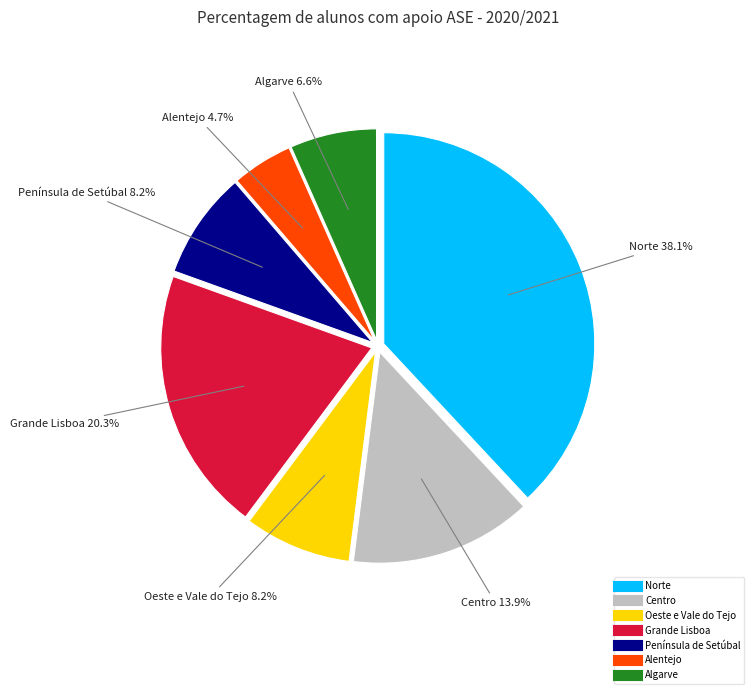

What percentage do Algarve and Norte together represent?

44.7%